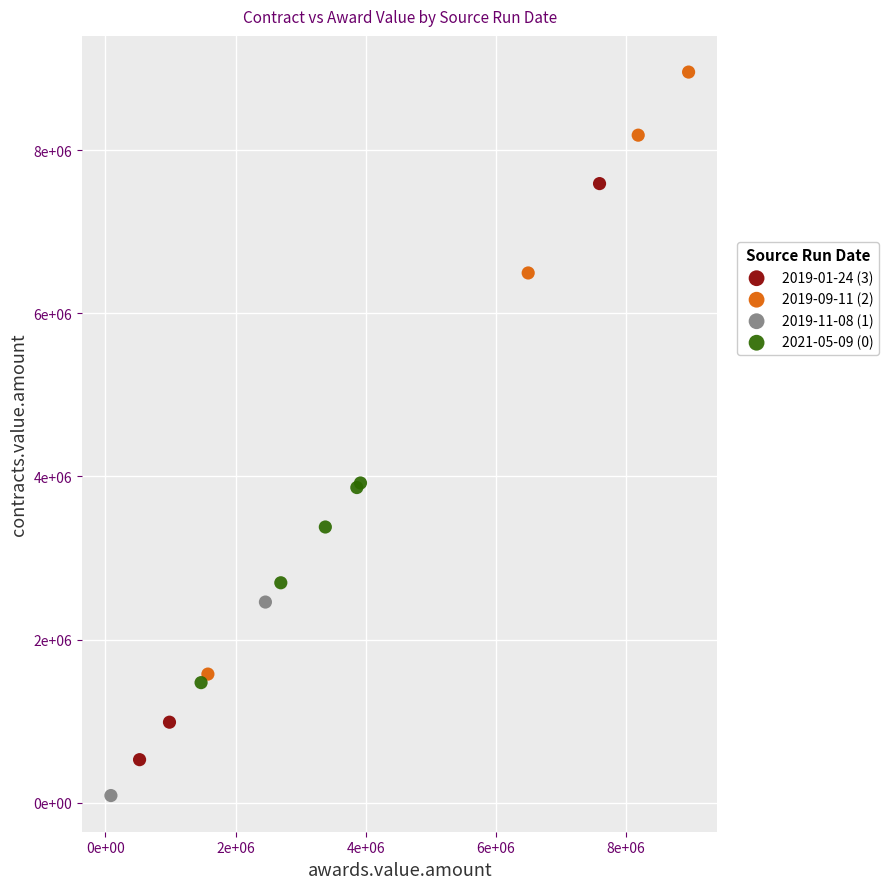

Which series reaches the minimum Y coordinate?

2019-11-08 (1)